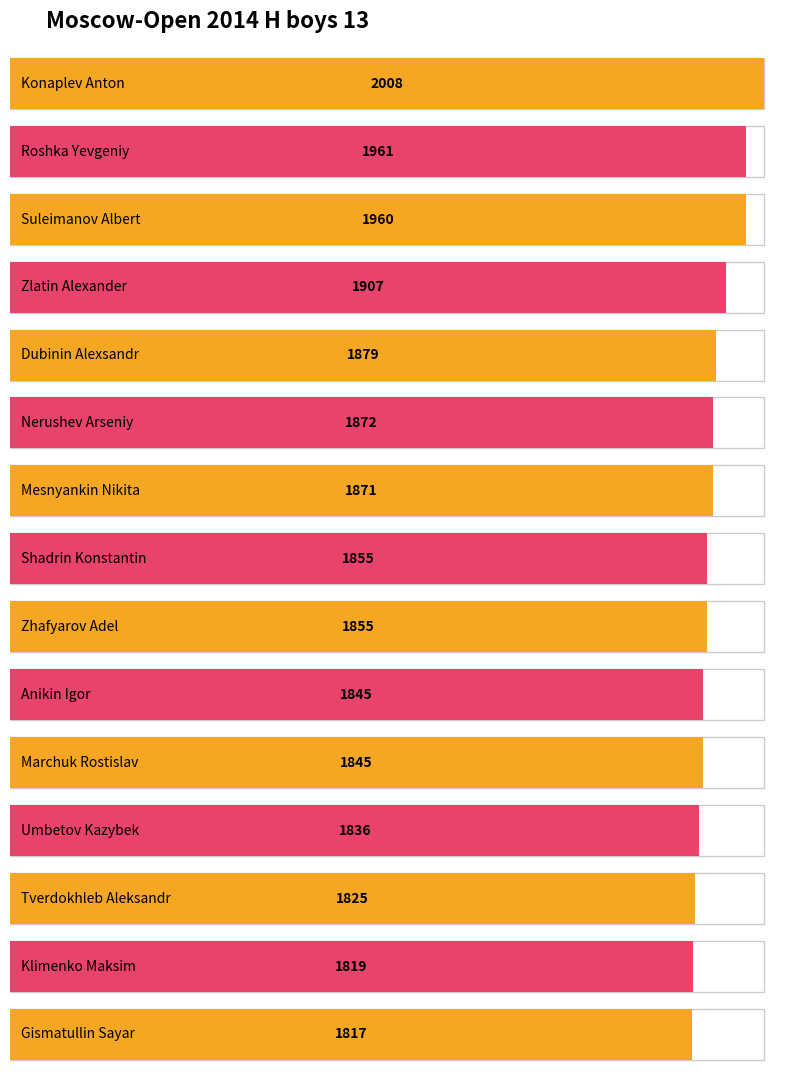

What is the minimum value shown in the chart?

1817